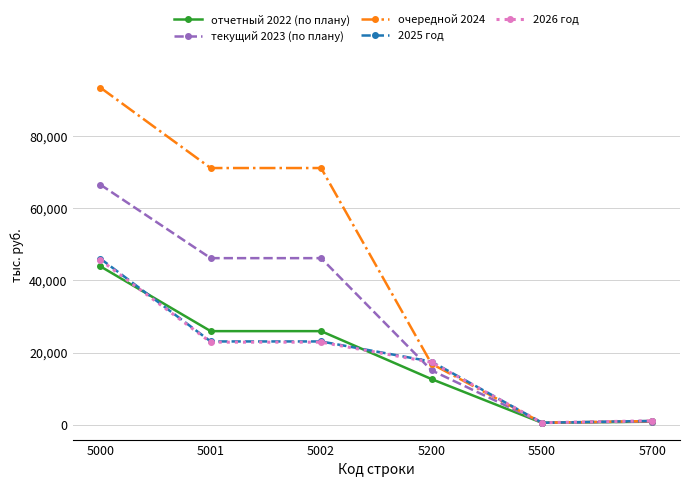

Is the value of 2026 год at 5000 greater than the value of отчетный 2022 (по плану) at 5001?

Yes